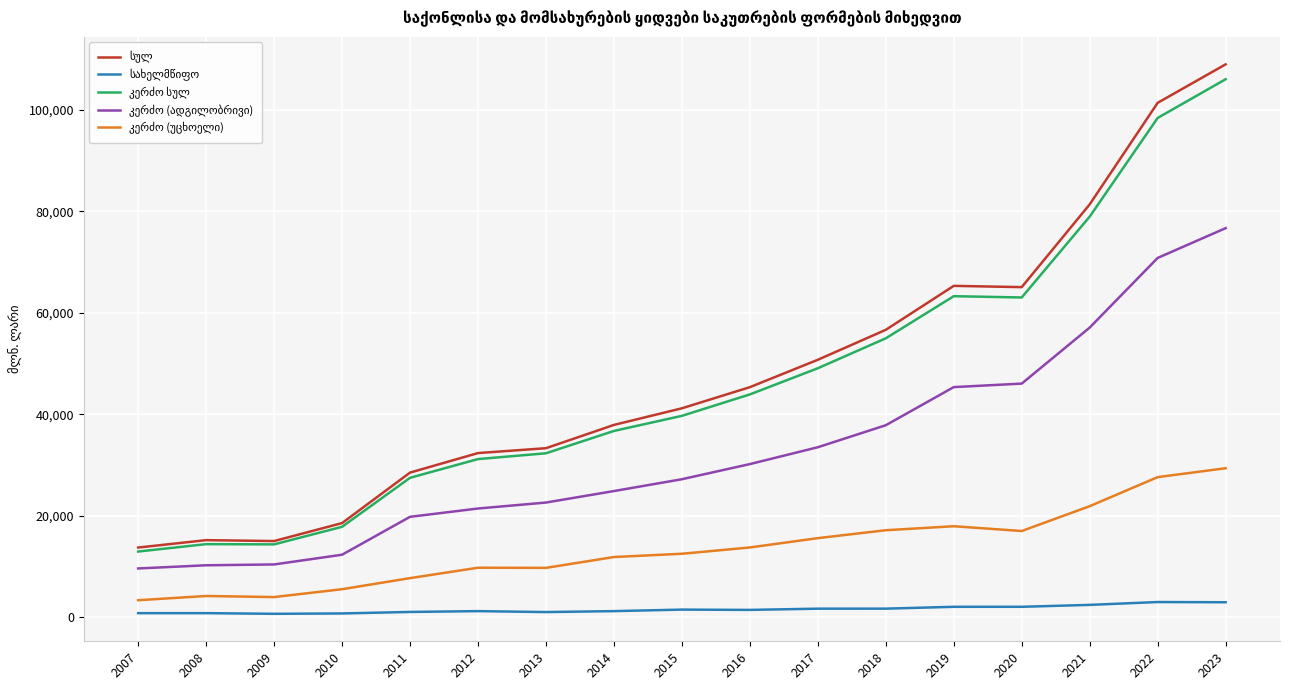

How many lines are shown in the chart?

5